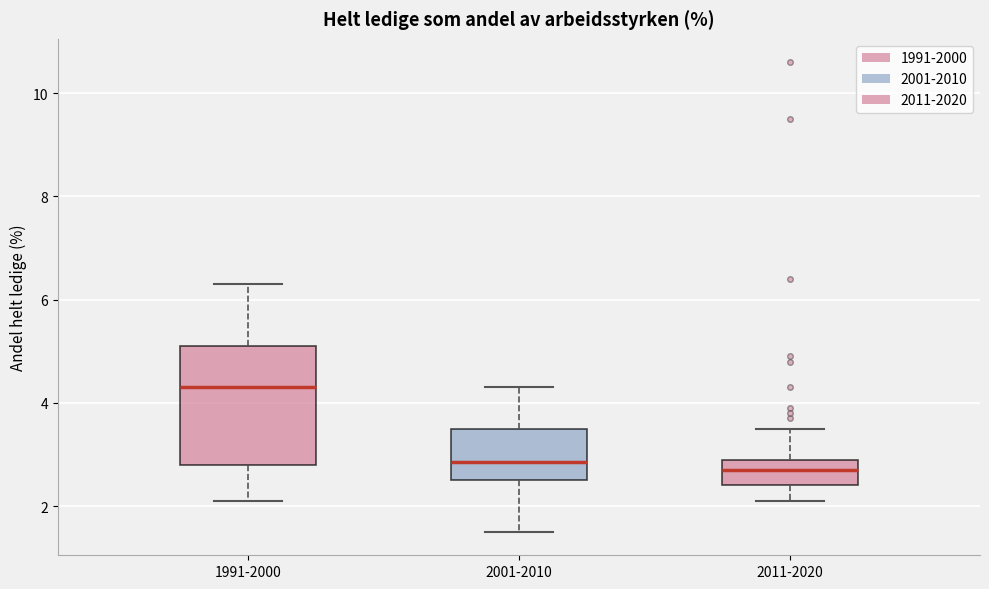

Where is the upper edge of the box for 1991-2000 on the y-axis? The values are not printed on the chart, so give them approximately, as read against the axis.

5.2